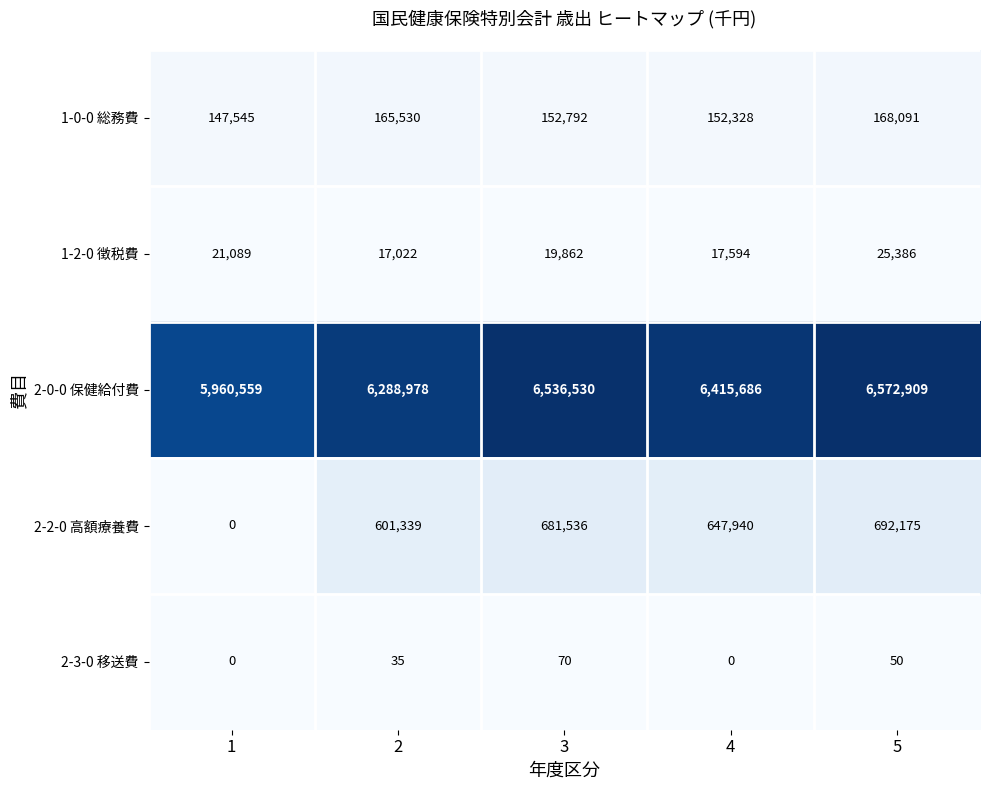

What is the spread (max minus min) of values at 3?

6536460